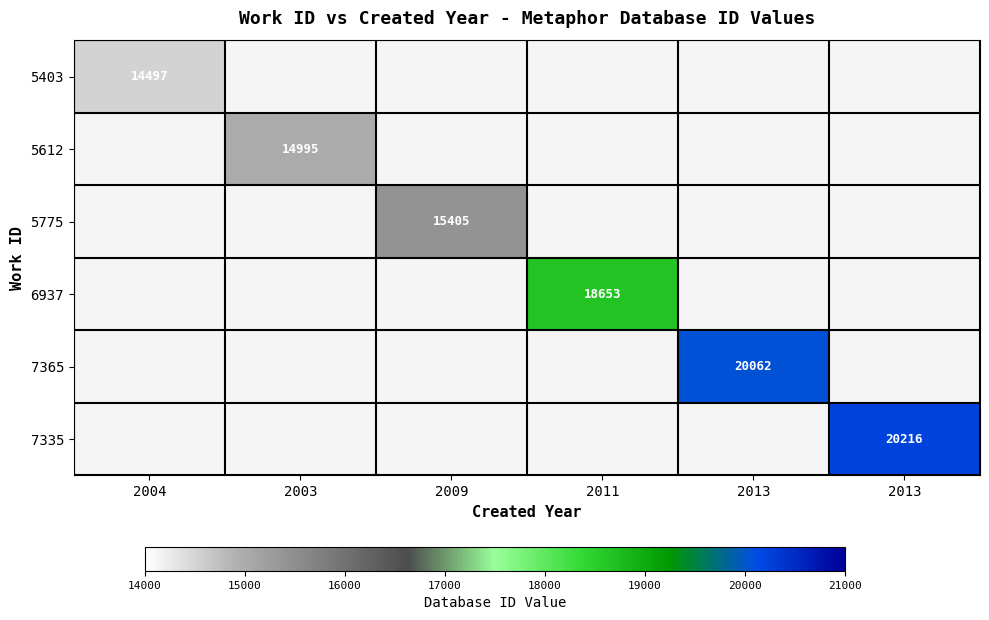

At which label is 5403 closest to 14497?

2004